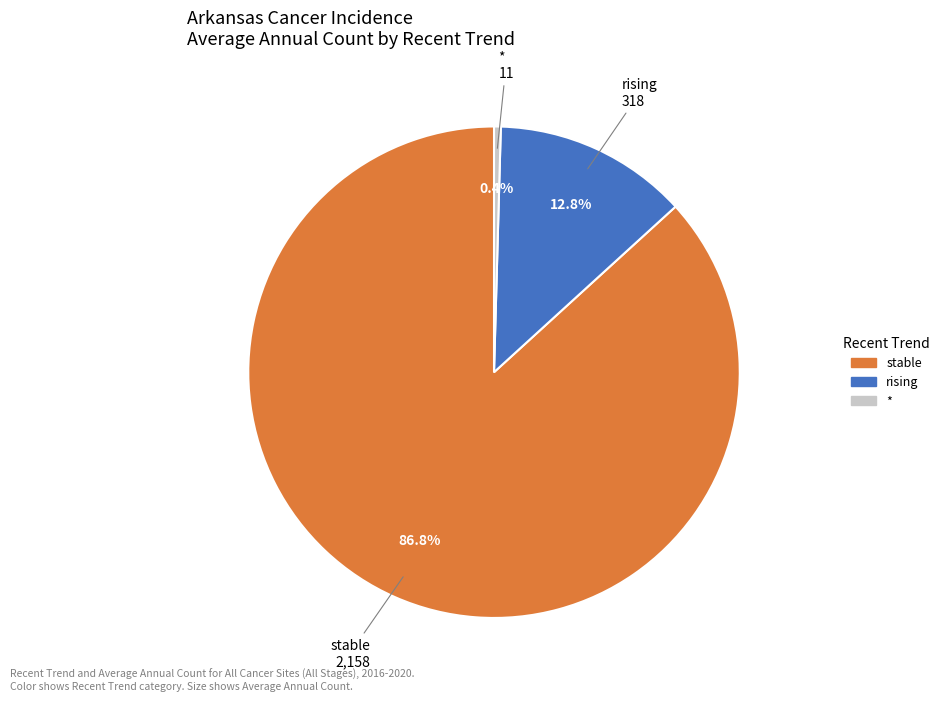

Does any single category account for the majority?

Yes